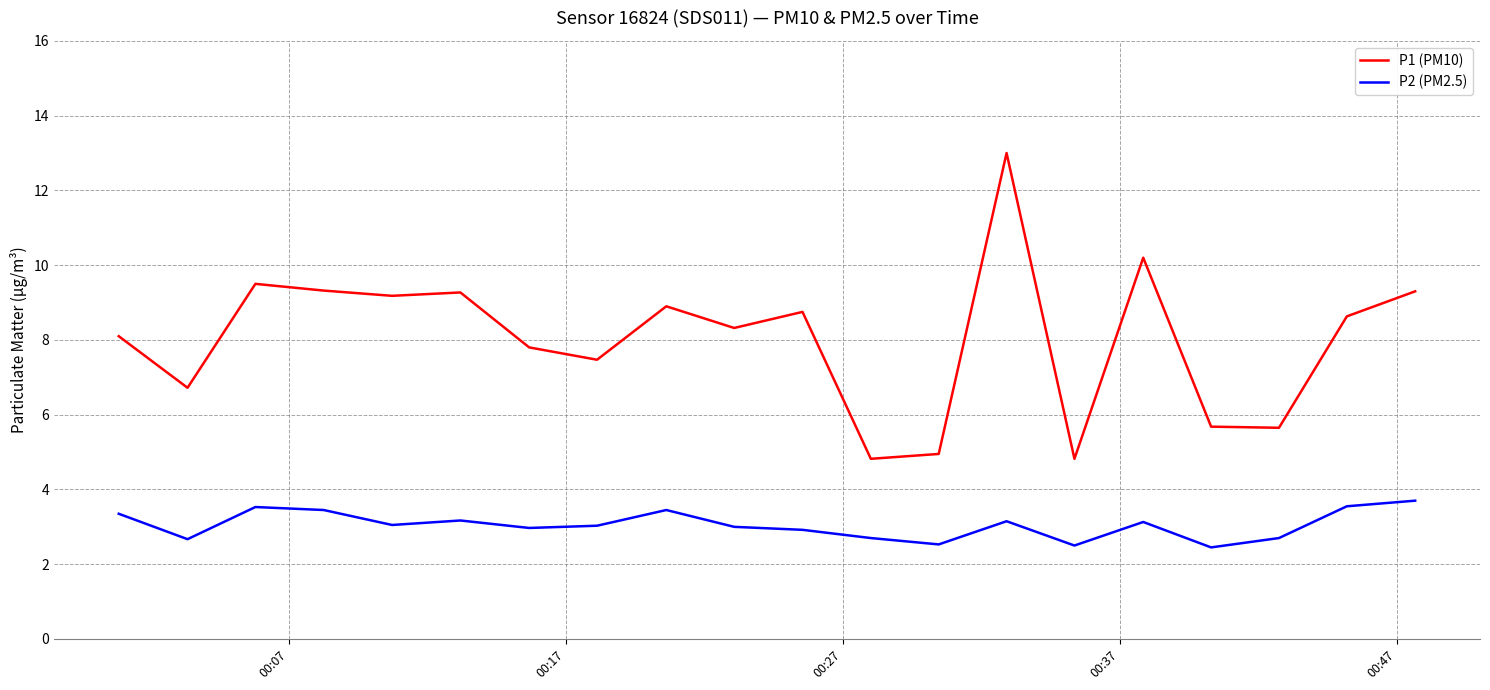

Does the chart display data point markers on the line(s)?

No